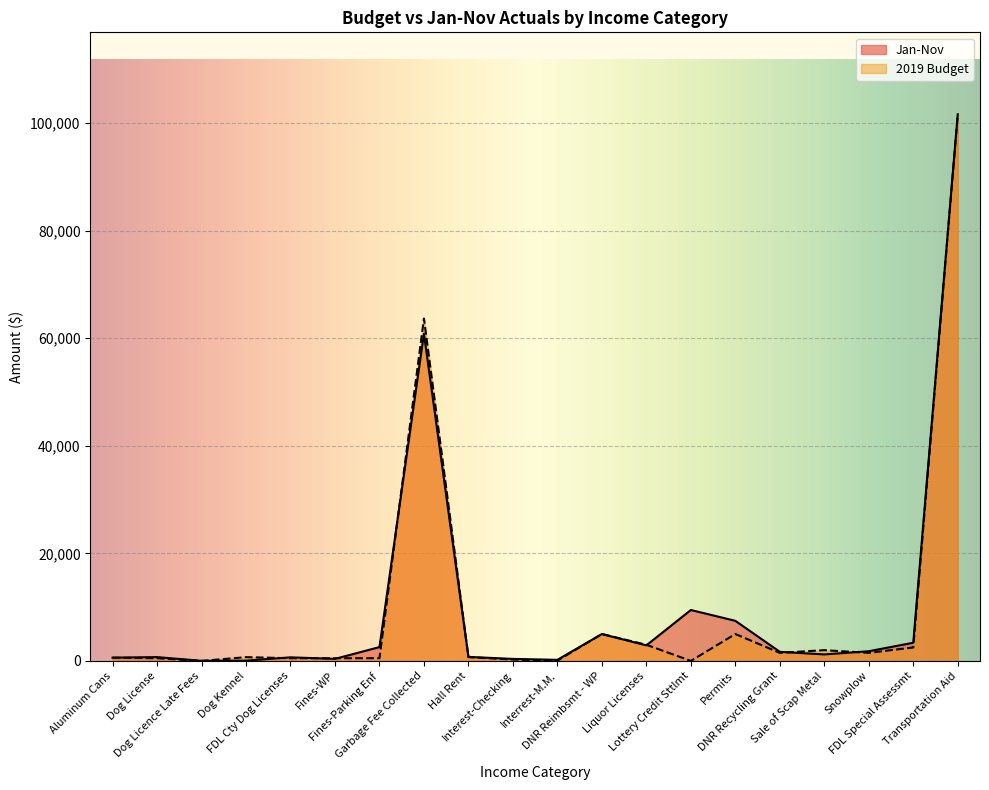

True or false: Jan-Nov and 2019 Budget intersect in this chart.

True